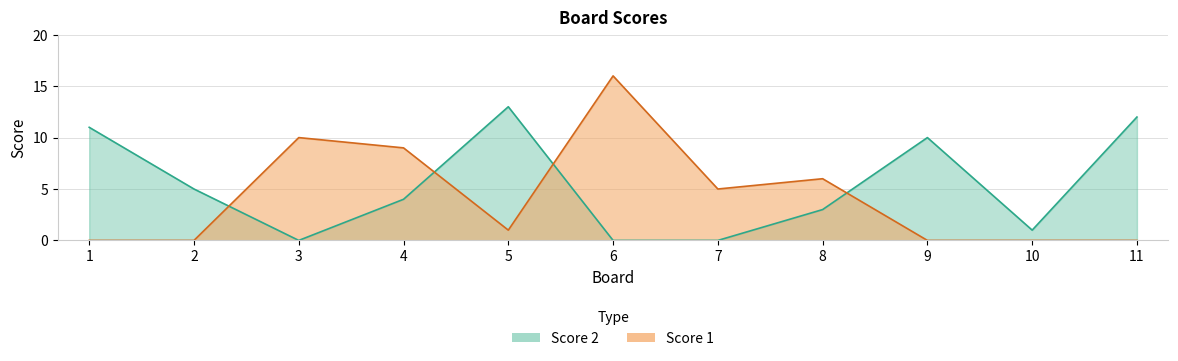

After their last crossing, which series has the higher values: Score 1 or Score 2?

Score 2